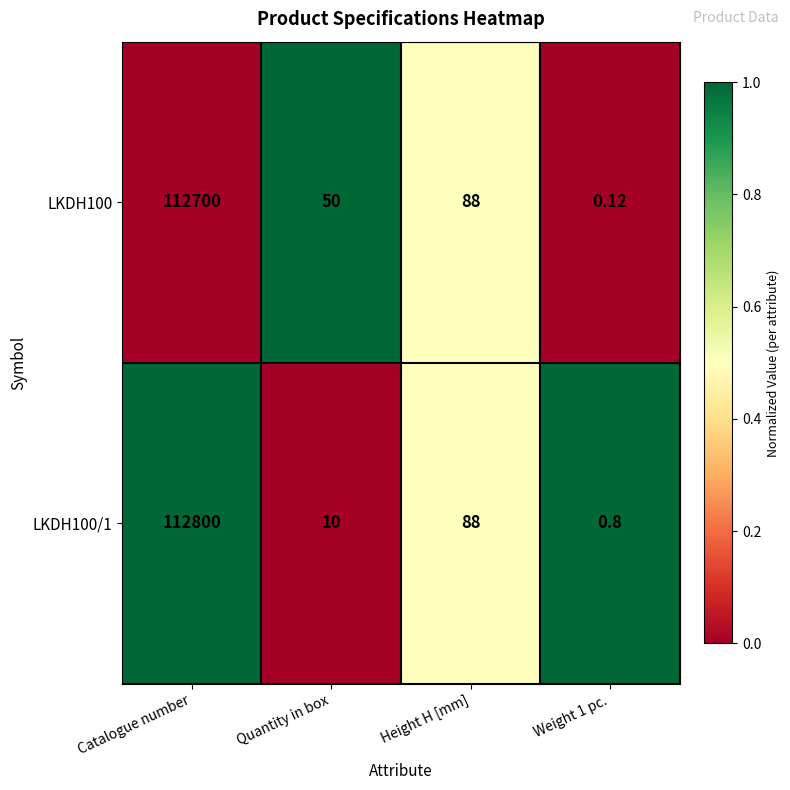

At which category is the sum across all series the highest?

Catalogue number